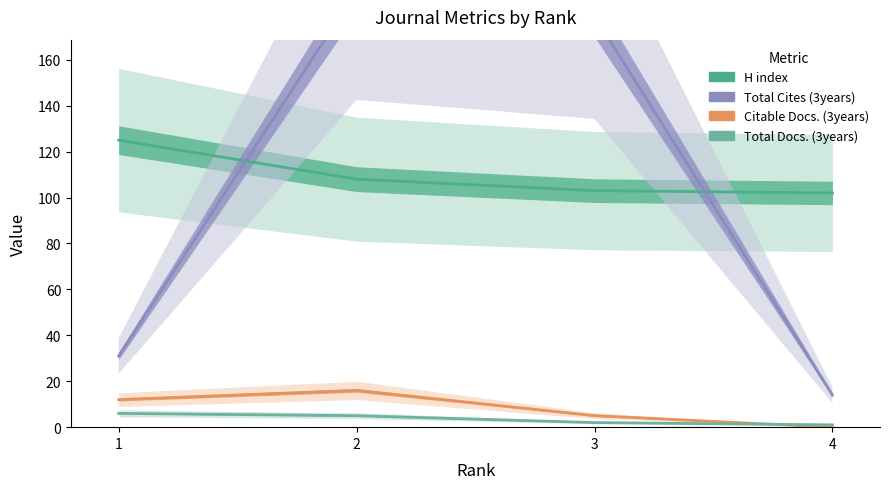

Reading right to left, what are all the values shown in this chart?

H index: 102	103	108	125
Total Cites (3years): 14	179	190	31
Citable Docs. (3years): 0	5	16	12
Total Docs. (3years): 1	2	5	6